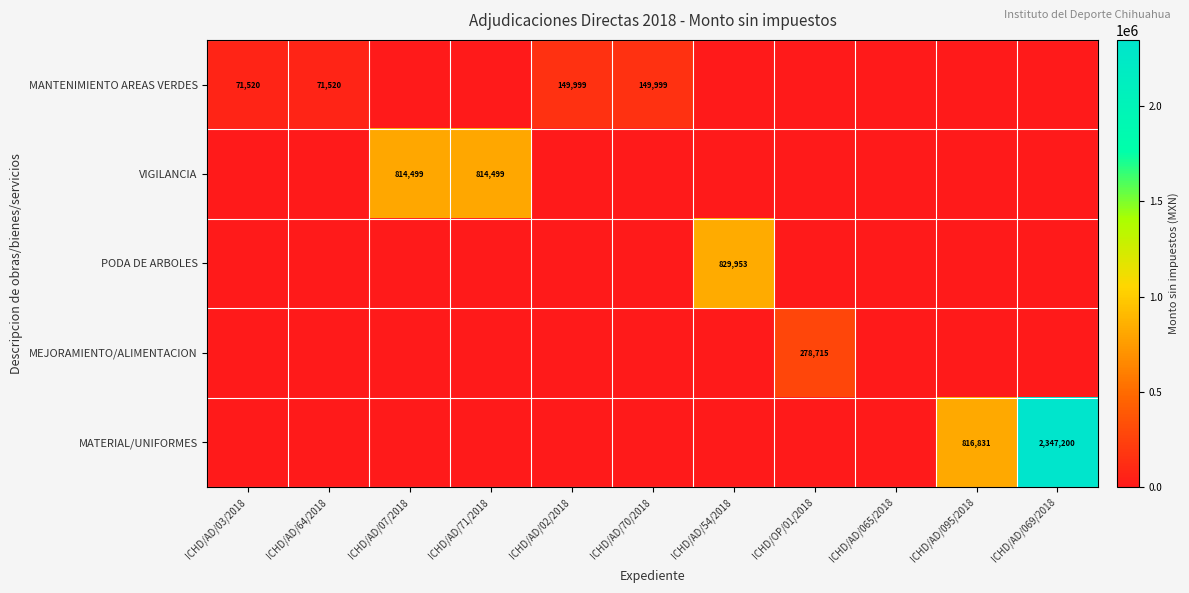

The value of MANTENIMIENTO AREAS VERDES at ICHD/AD/02/2018 is 149999. True or false?

True